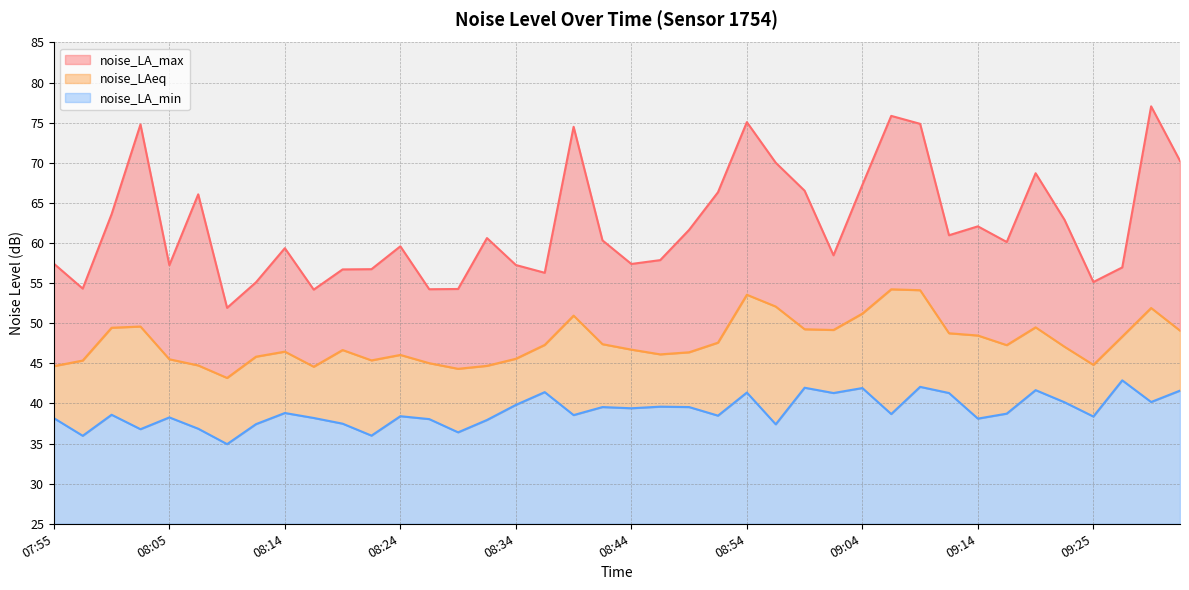

True or false: noise_LA_min has a value of 21.8 at 09:33.

False